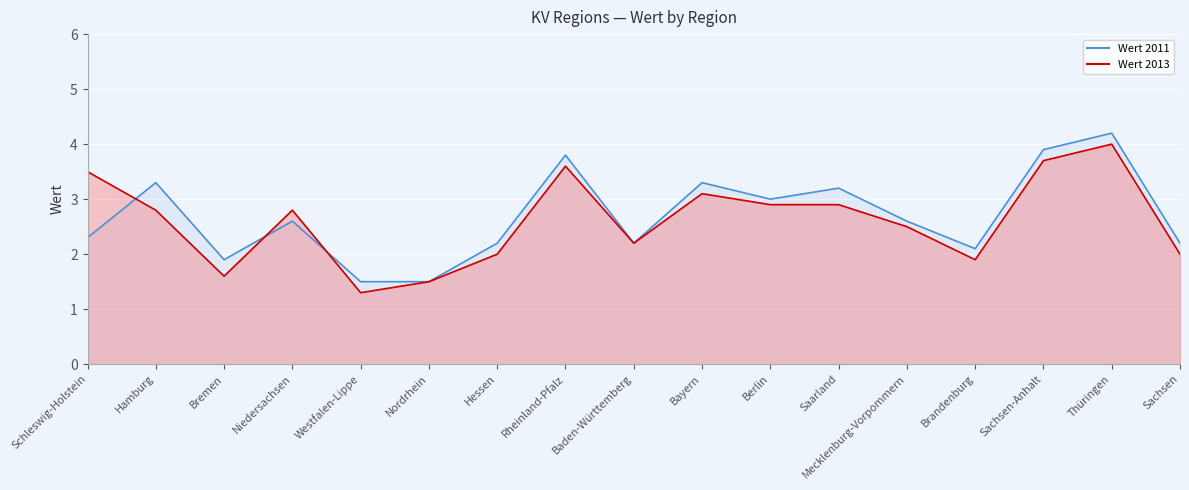

What is the difference between the maximum and minimum values in the Wert 2013 series?

2.7